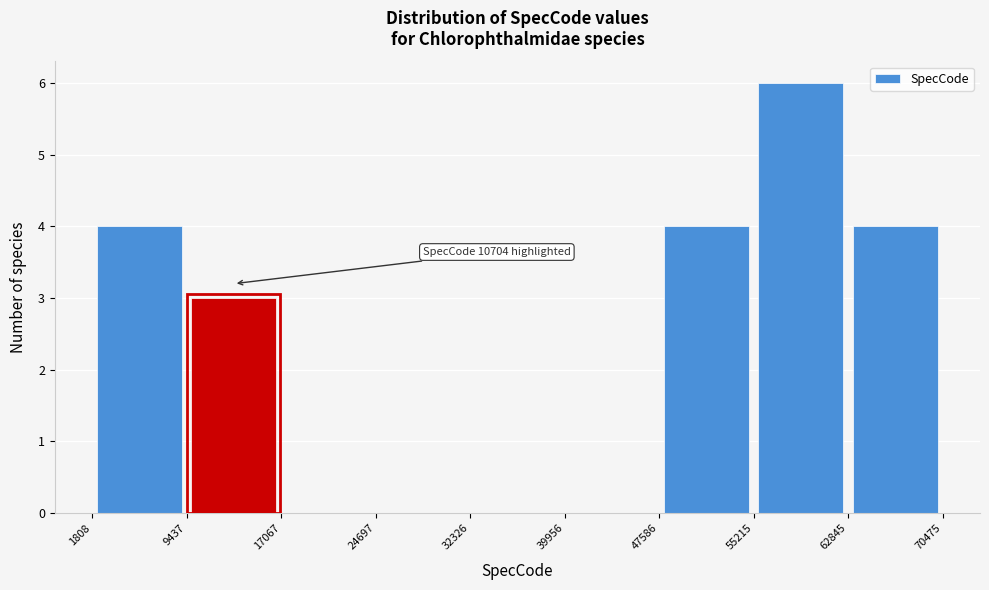

Over which range of the x-axis is the bar tallest?

55215 to 62845